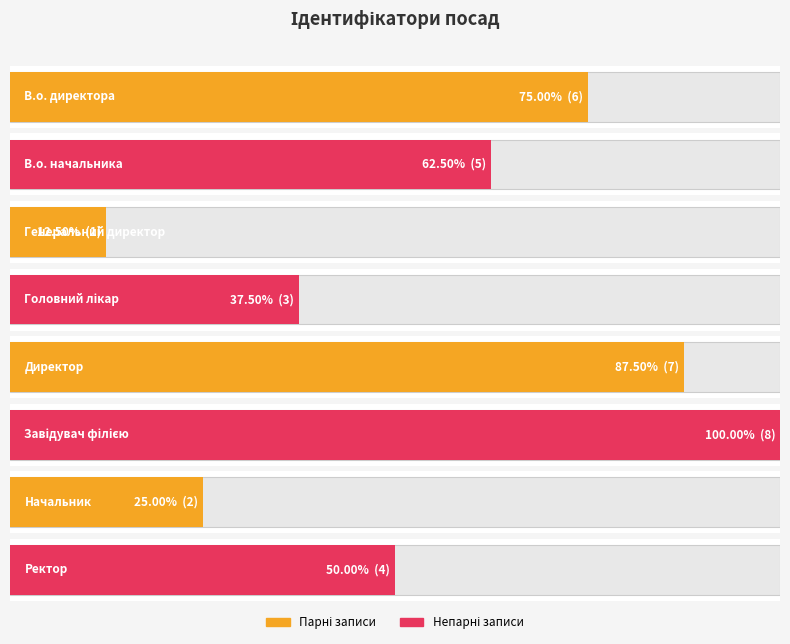

What is the minimum value shown in the chart?

1